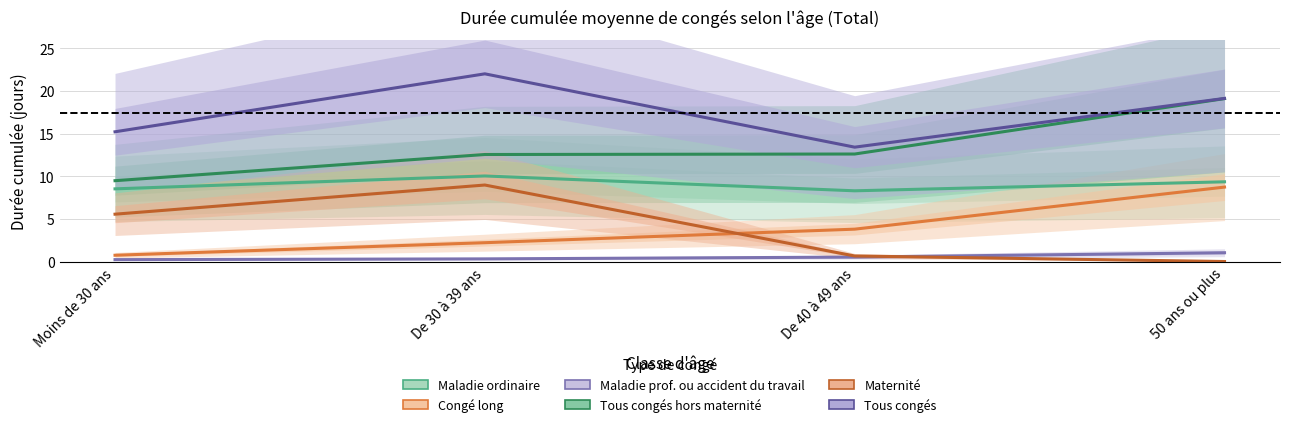

Is it true that Maladie ordinaire equals 8.3 at De 40 à 49 ans?

True